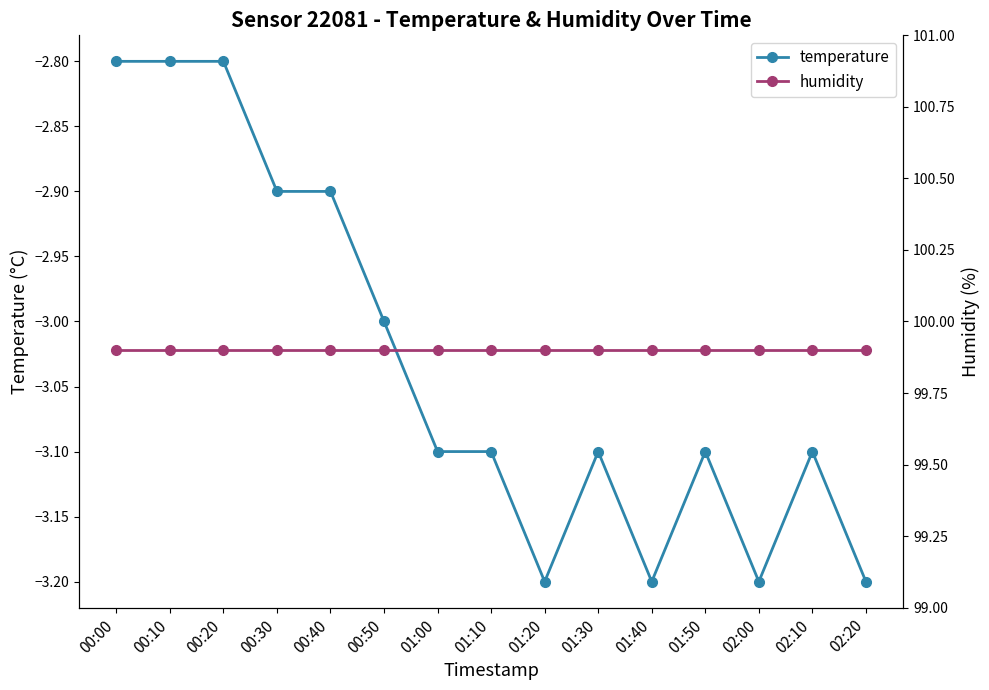

At which label does humidity reach its minimum?

00:00